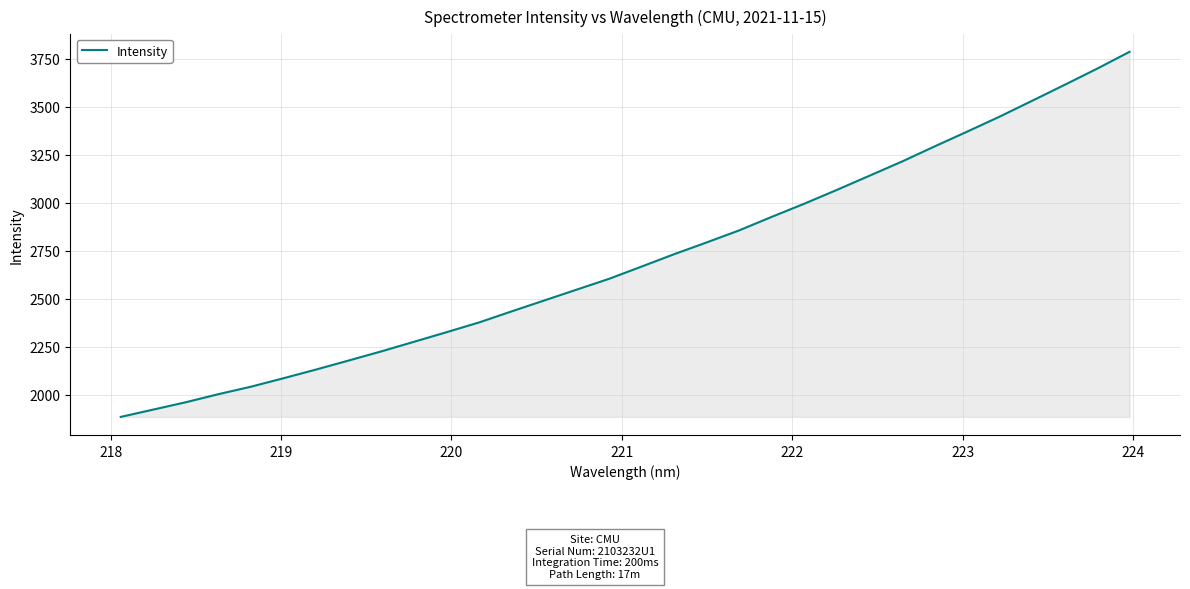

What is the minimum value shown in the chart?

1884.6